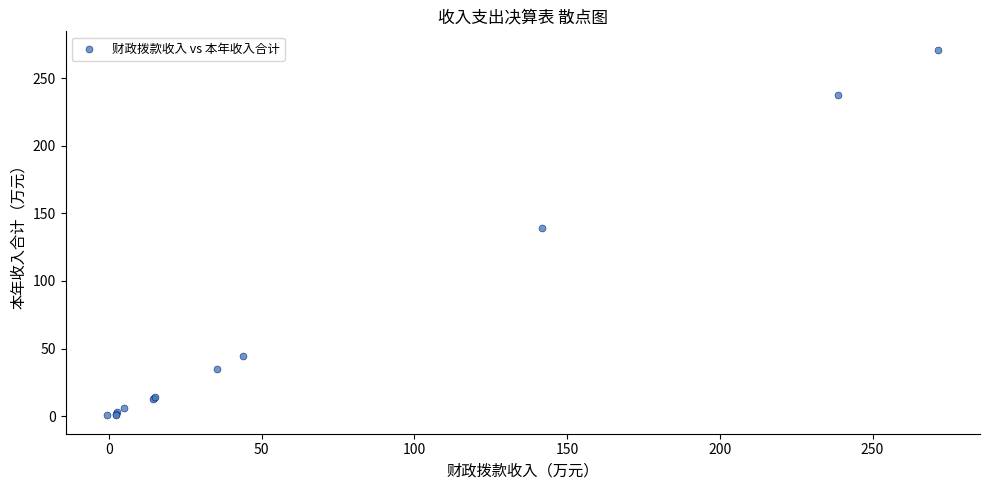

What Y value in the scatter plot is closest to 135?

139.5